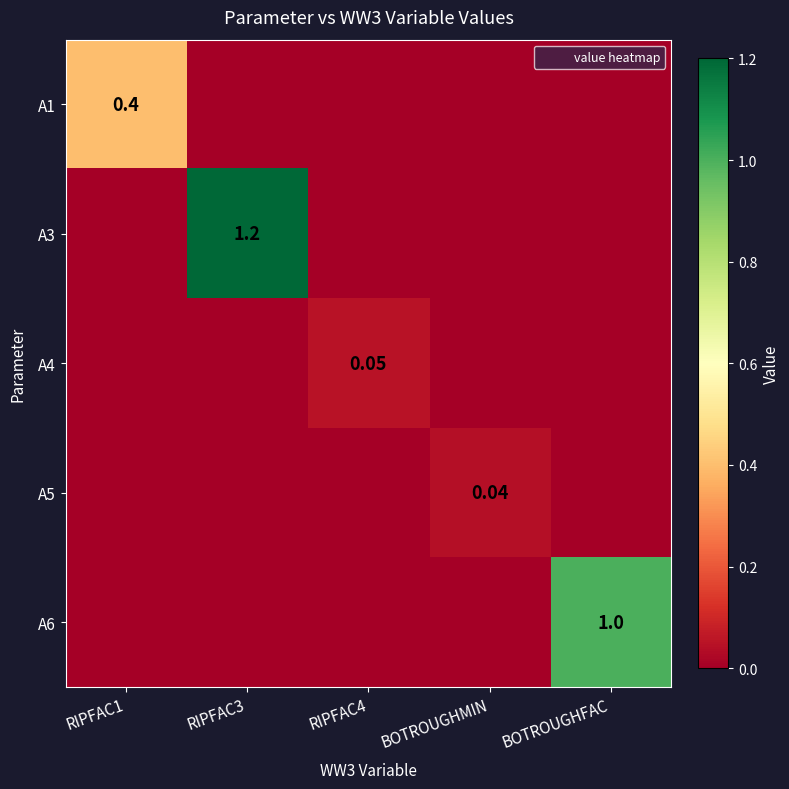

At which label does A5 reach its minimum?

RIPFAC1